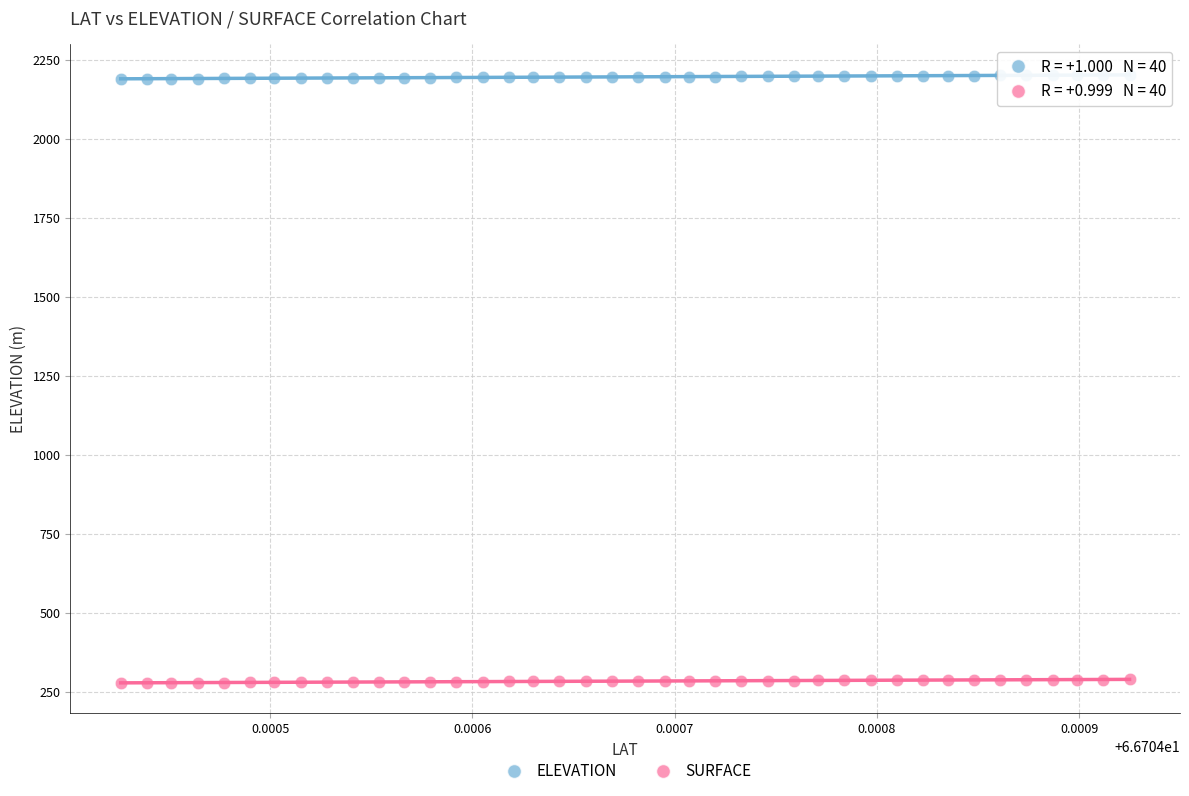

What are all the series names shown in the legend?

ELEVATION, SURFACE